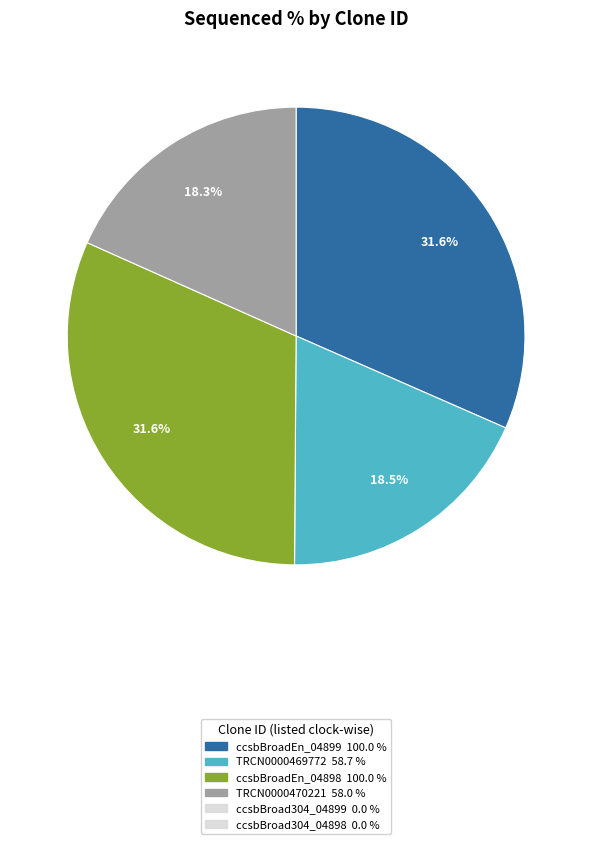

Is there any slice that represents more than half of the pie?

No